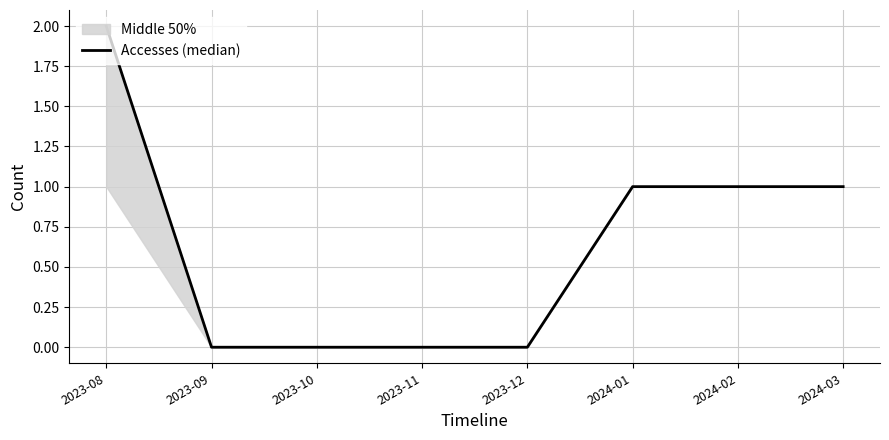

True or false: there are more than 0 points higher than both neighbors.

False